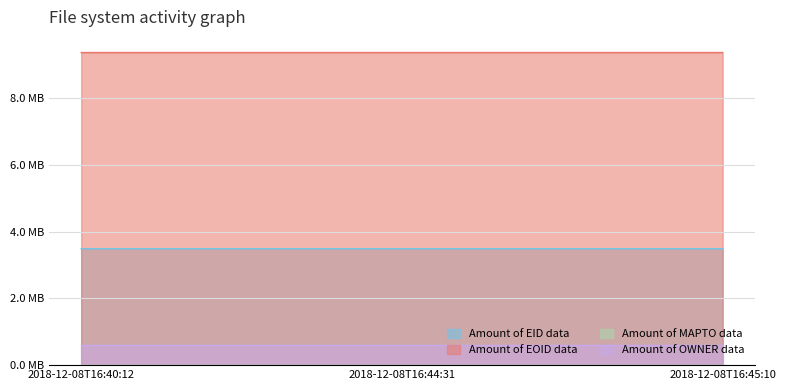

What is the greatest value displayed?

9.4